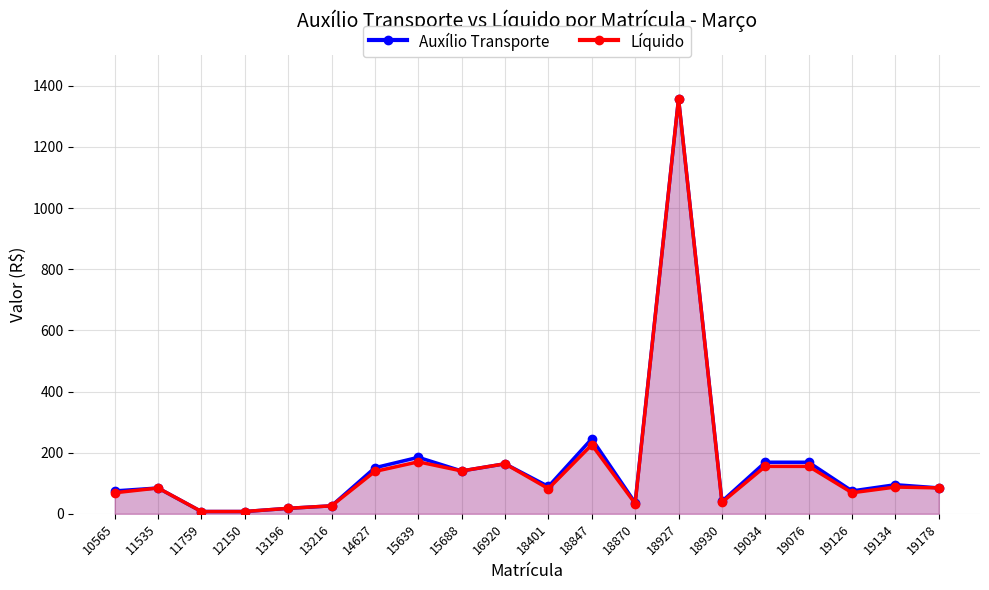

Is it true that Líquido equals 197.7 at 14627?

False